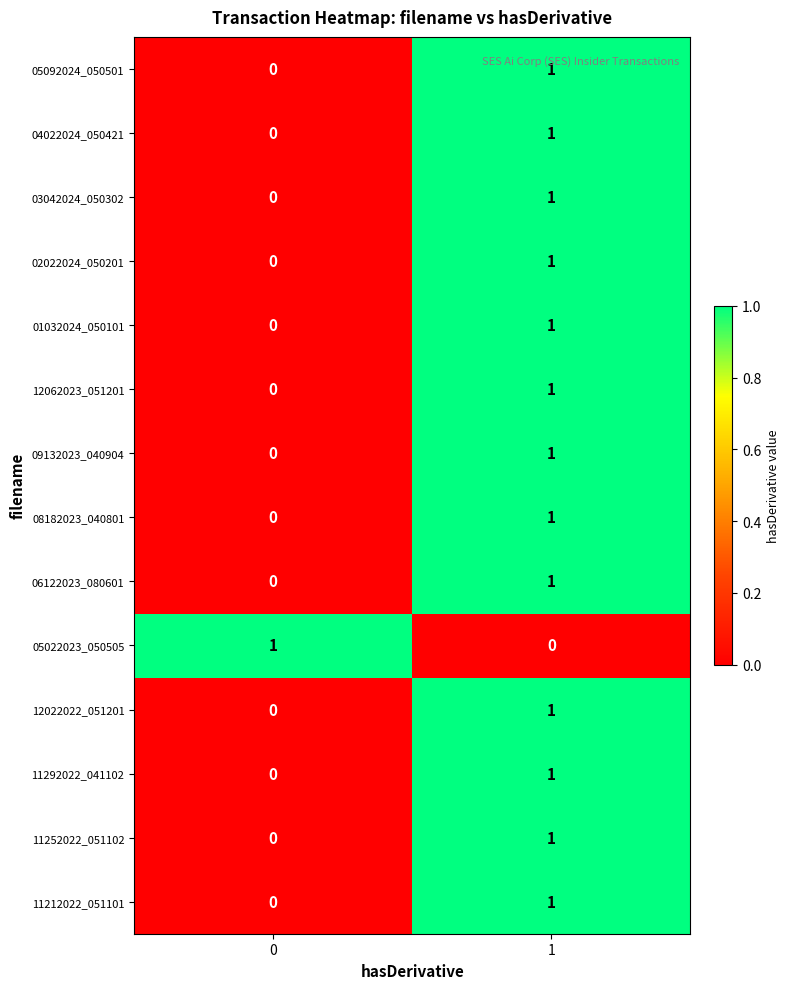

True or false: 01032024_050101 has a value of 0 at 1.

False